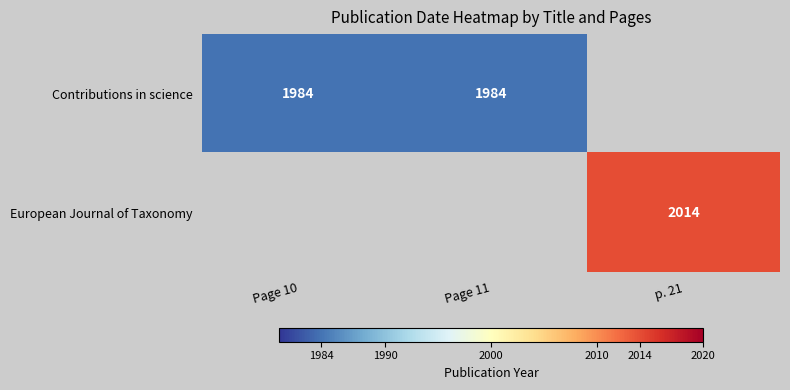

How many categories are shown in the chart?

3